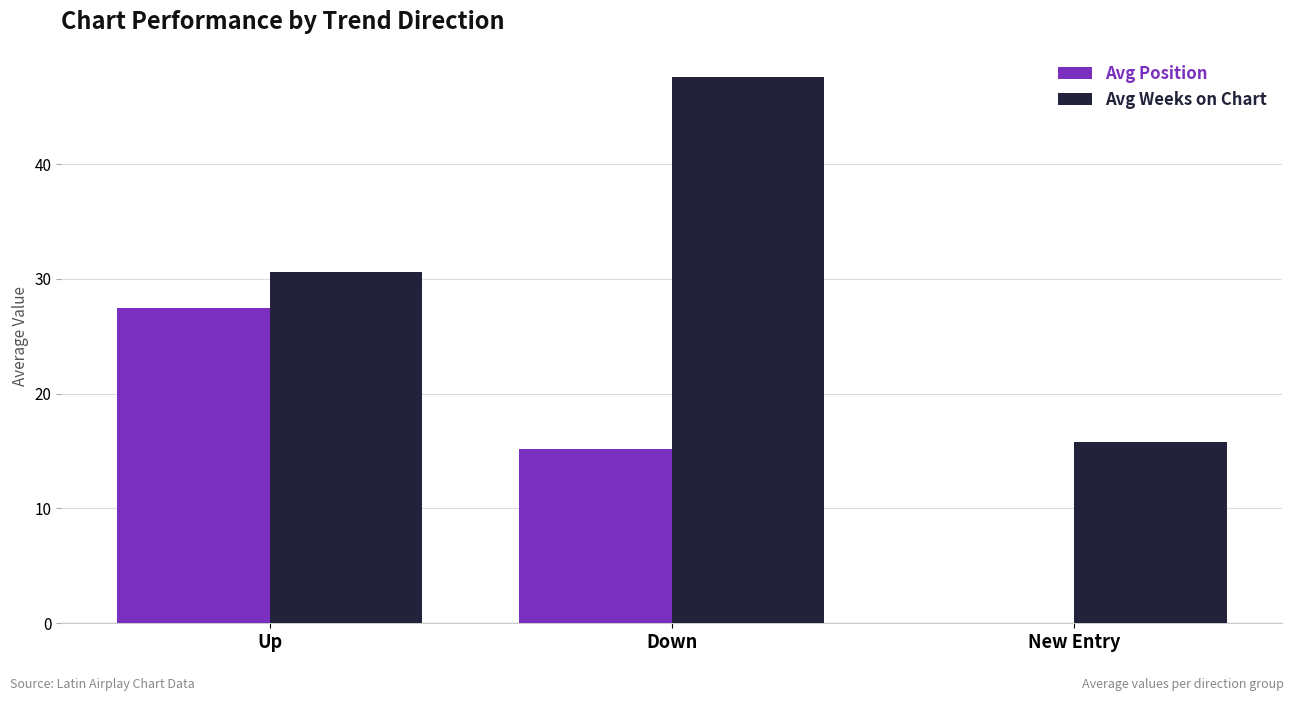

At which category does the chart reach its peak across all series?

Down